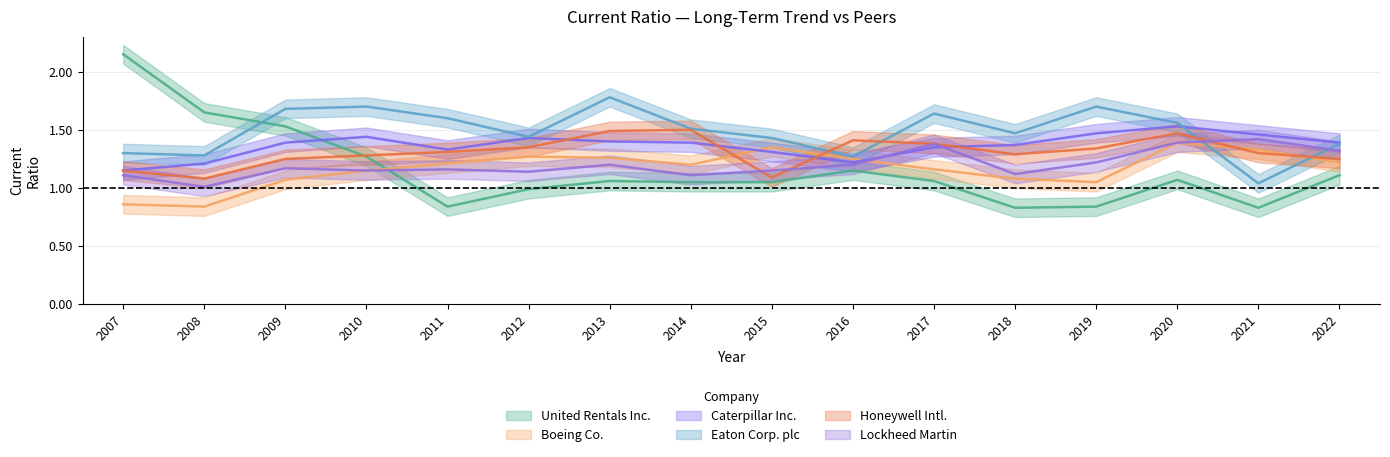

Is it true that Honeywell Intl. equals 0.5 at 2020?

False